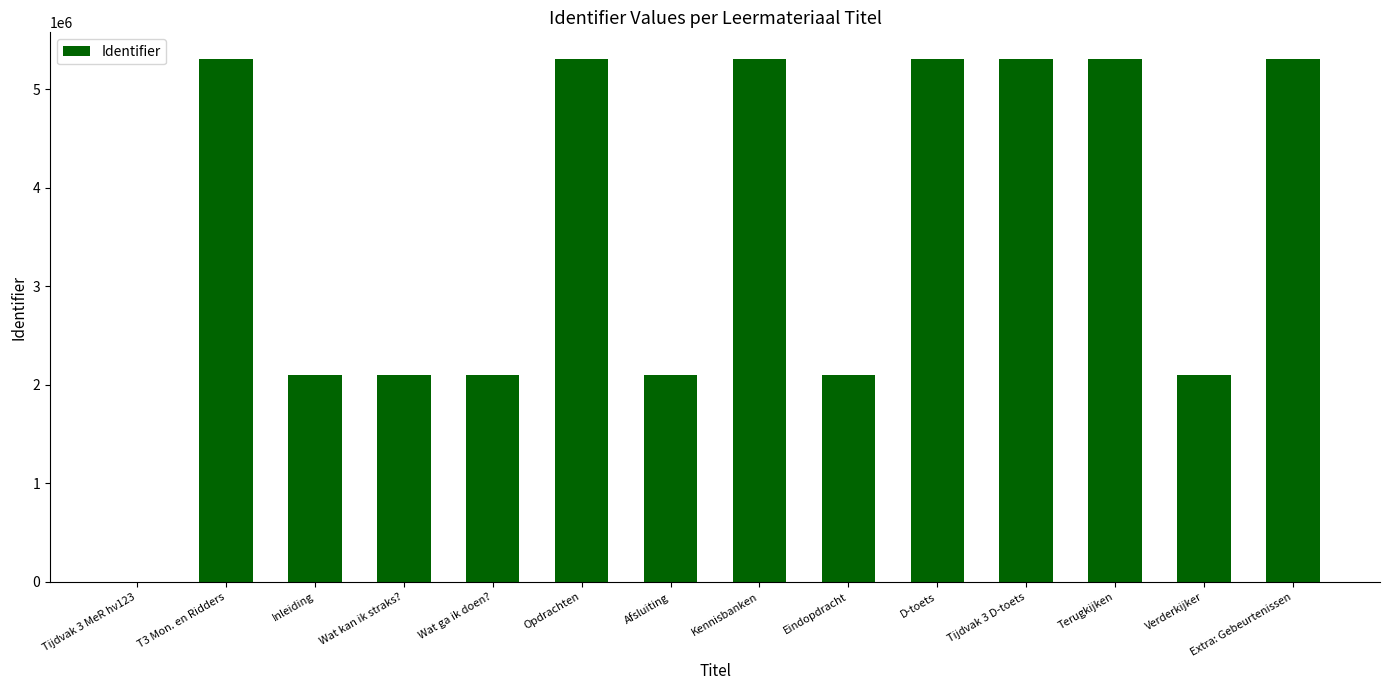

What is the ratio of the value at Afsluiting to the value at Terugkijken?

0.4